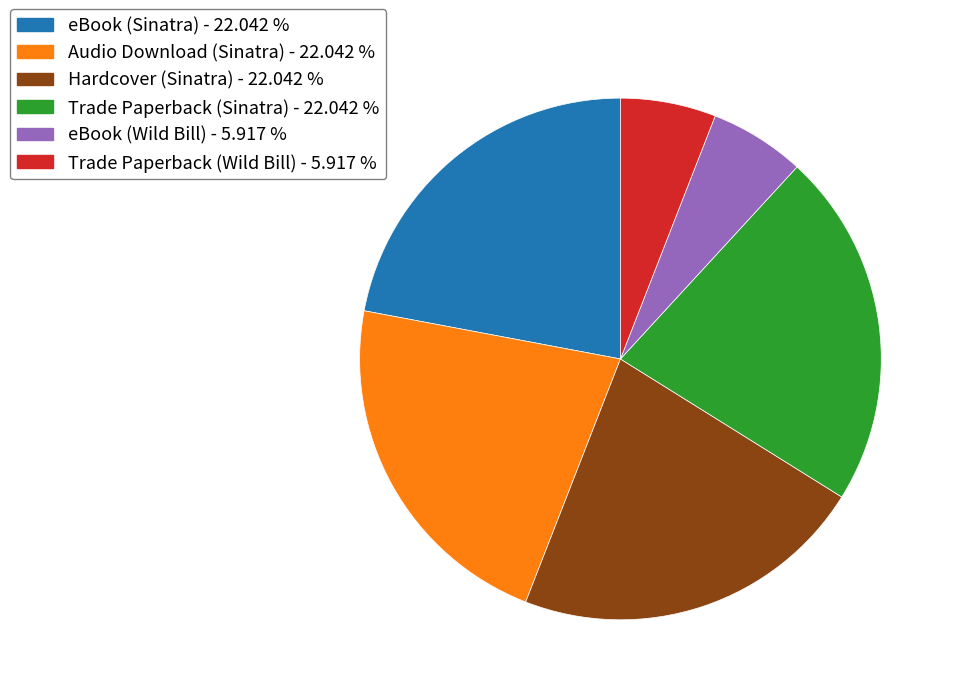

Do Trade Paperback (Wild Bill) and Audio Download (Sinatra) together represent more than half of the pie?

No